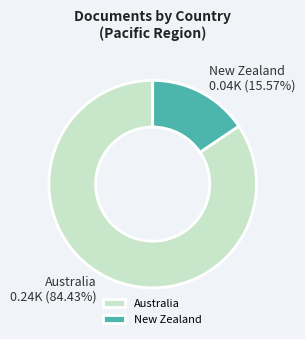

Is it true that Australia is 69% of the pie?

False